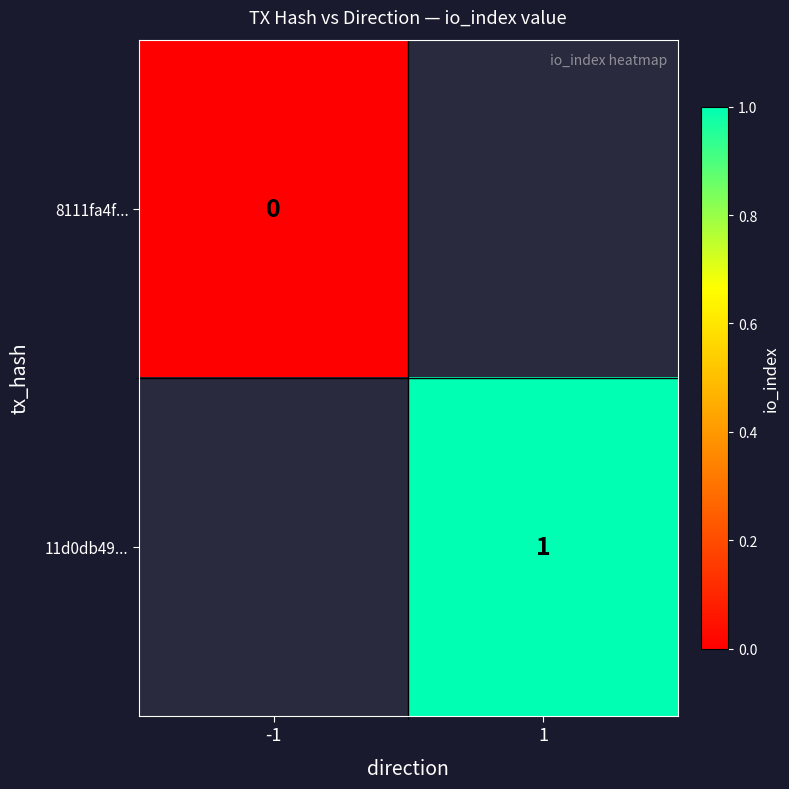

The 11d0db49... series shows 2 at 1. True or false?

False